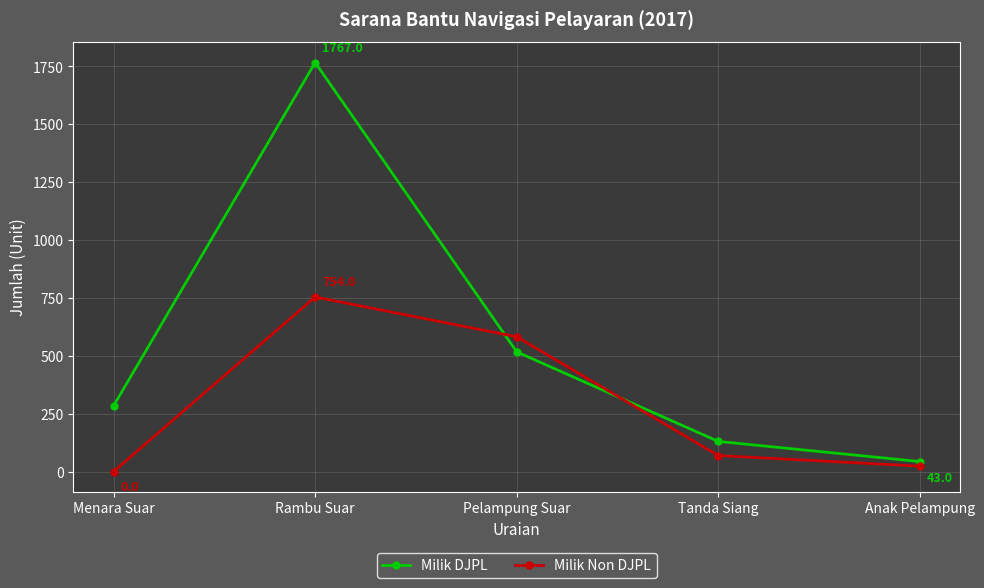

List the labels in order of Milik Non DJPL value, smallest first.

Menara Suar, Anak Pelampung, Tanda Siang, Pelampung Suar, Rambu Suar